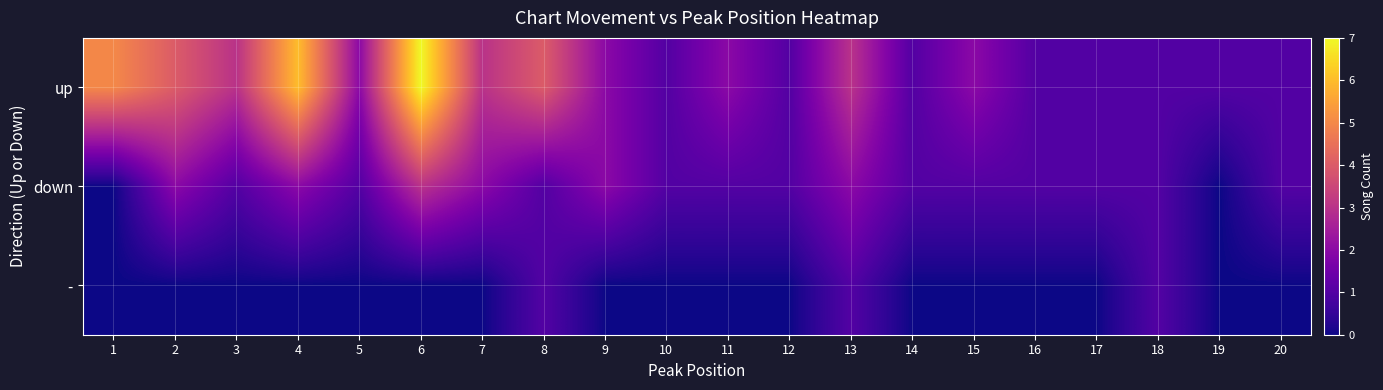

Reading left to right, extract all data points from this chart.

up: 1=5	2=4	3=3	4=6	5=2	6=7	7=3	8=4	9=2	10=1	11=2	12=1	13=3	14=1	15=2	16=1	17=1	18=1	19=1	20=1
down: 1=0	2=2	3=1	4=2	5=1	6=3	7=2	8=1	9=2	10=1	11=1	12=1	13=2	14=1	15=1	16=1	17=1	18=1	19=0	20=1
-: 1=0	2=0	3=0	4=0	5=0	6=0	7=0	8=1	9=0	10=0	11=0	12=0	13=1	14=0	15=0	16=0	17=0	18=1	19=0	20=0